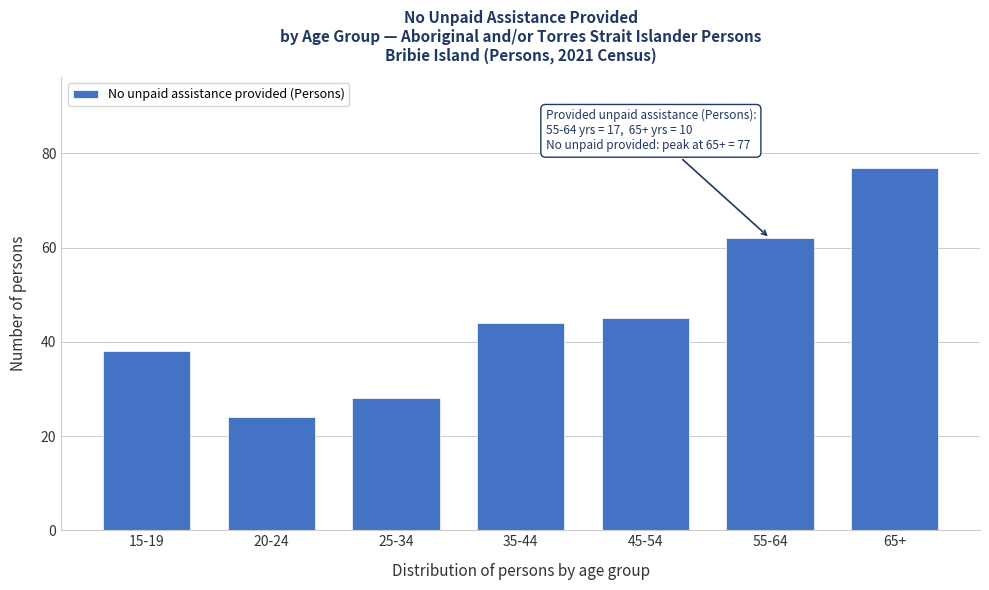

Reading right to left, what are all the values shown in this chart?

77	62	45	44	28	24	38